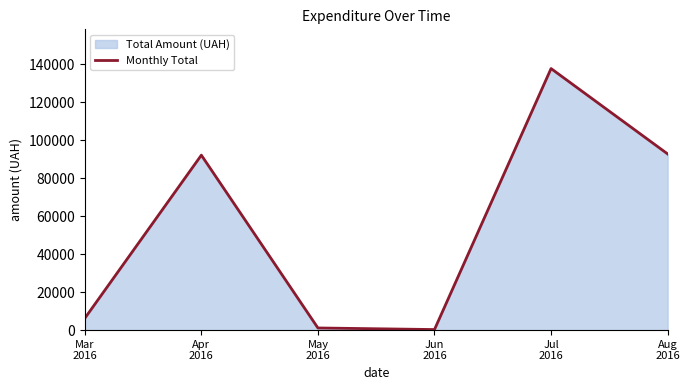

Is it true that the value at Mar
2016 is 6218.4?

True